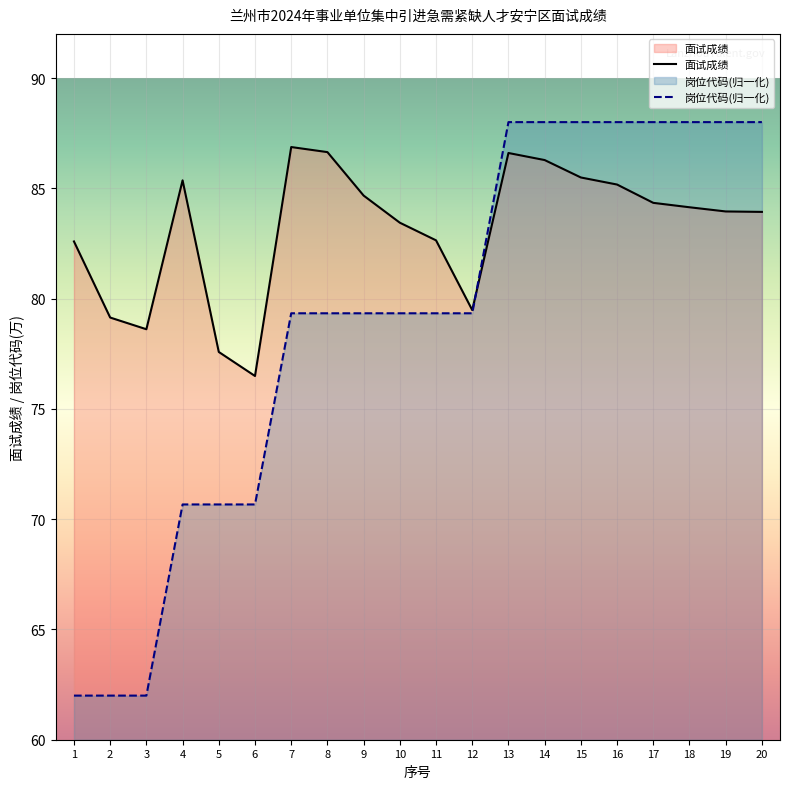

At 16, list the series in order from smallest to largest.

面试成绩, 岗位代码(归一化)